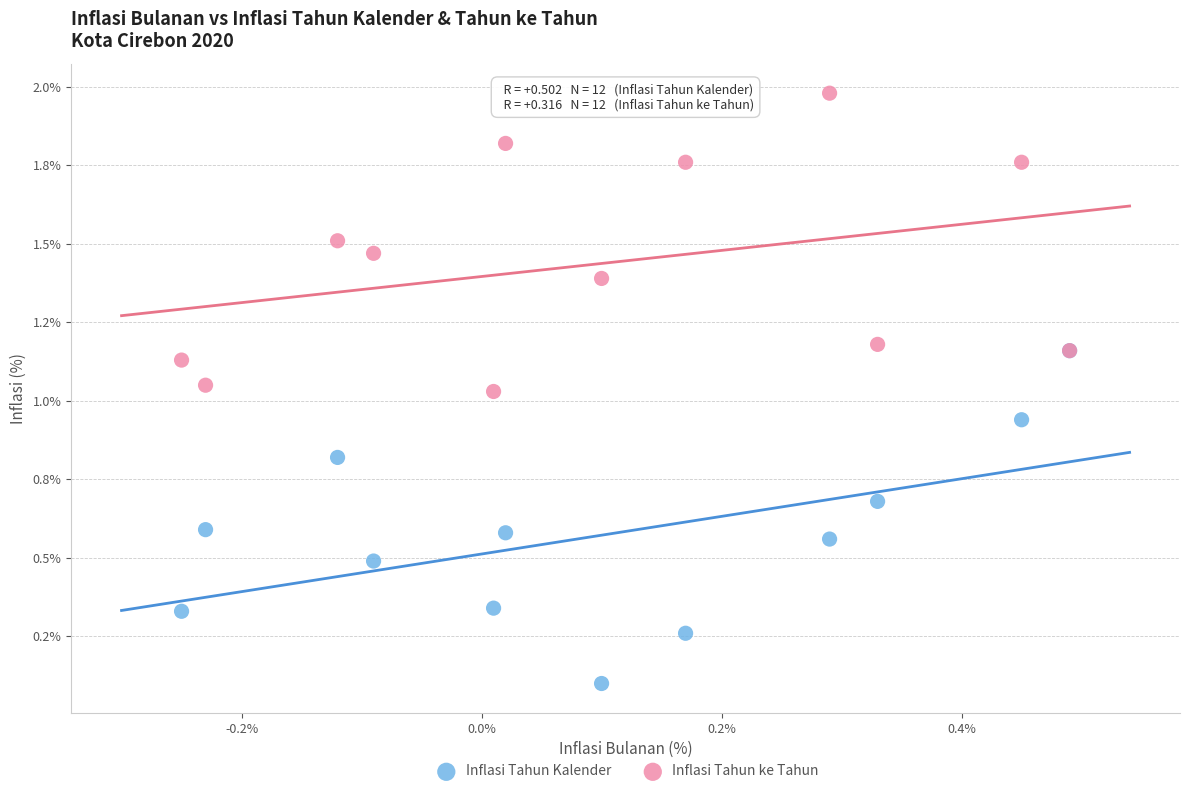

Which series has the largest Y range (max minus min)?

Inflasi Tahun Kalender